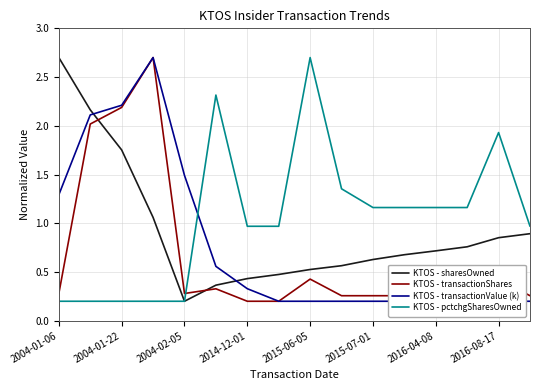

How many series are shown in this chart?

4